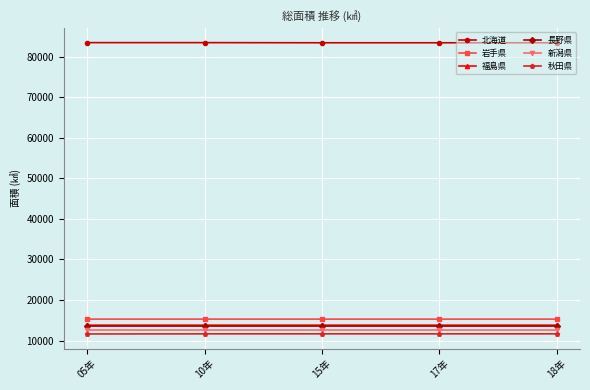

At which label does 北海道 first exceed 83424?

05年